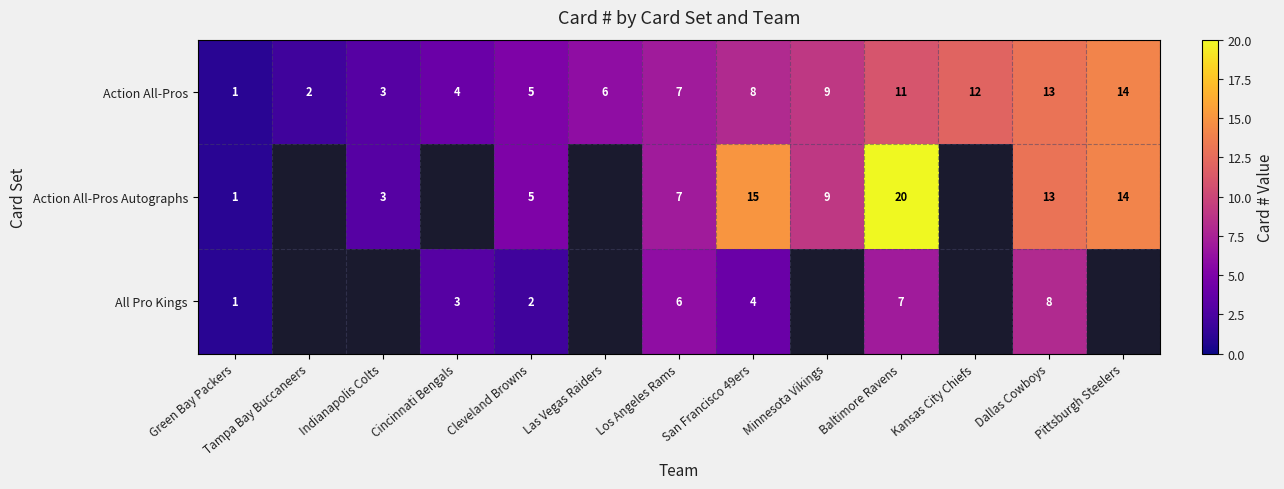

List the labels in order of Action All-Pros value, smallest first.

Green Bay Packers, Tampa Bay Buccaneers, Indianapolis Colts, Cincinnati Bengals, Cleveland Browns, Las Vegas Raiders, Los Angeles Rams, San Francisco 49ers, Minnesota Vikings, Baltimore Ravens, Kansas City Chiefs, Dallas Cowboys, Pittsburgh Steelers